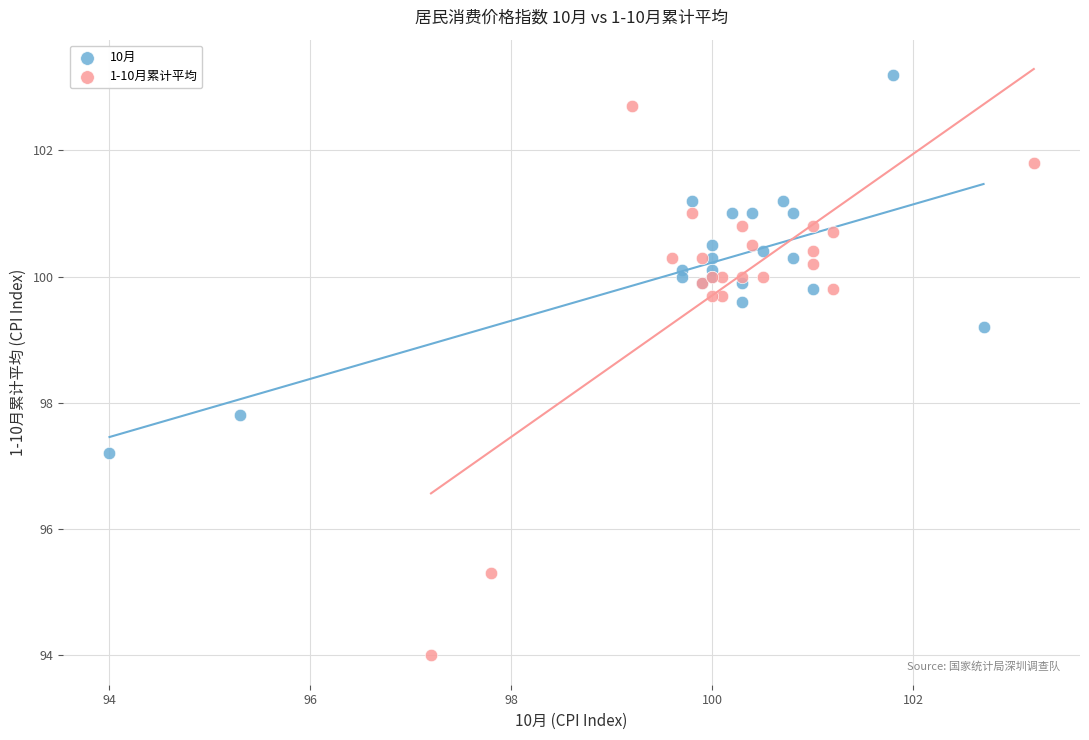

Which series contains the lowest Y value?

1-10月累计平均